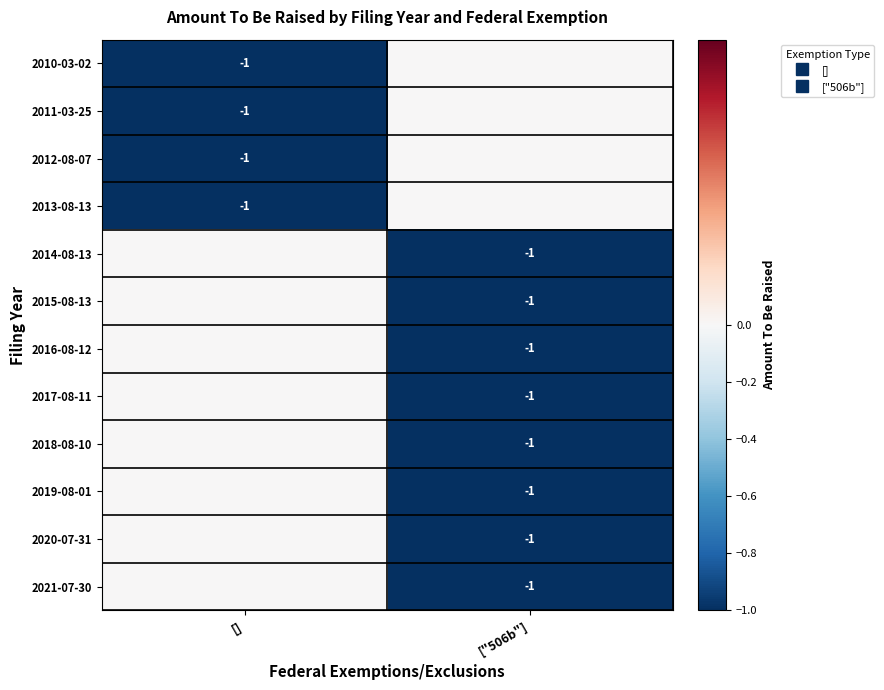

What is the spread (max minus min) of values at ["506b"]?

1